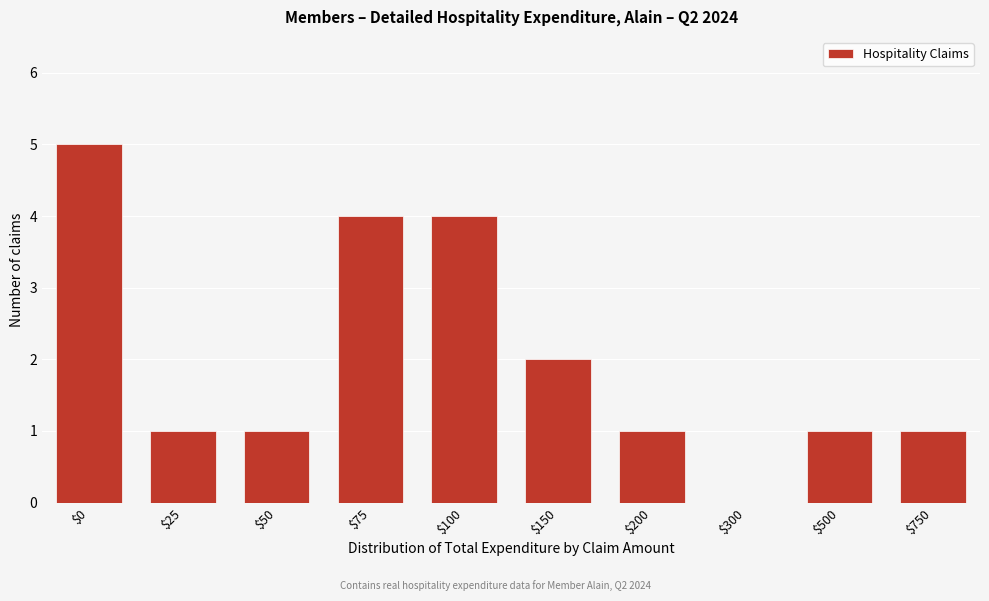

The value at $100 is 4. True or false?

True